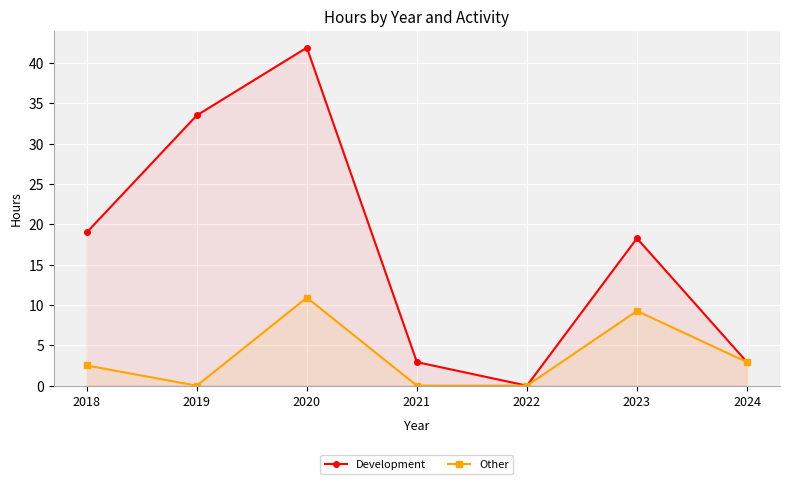

How many values in Development are above zero?

6